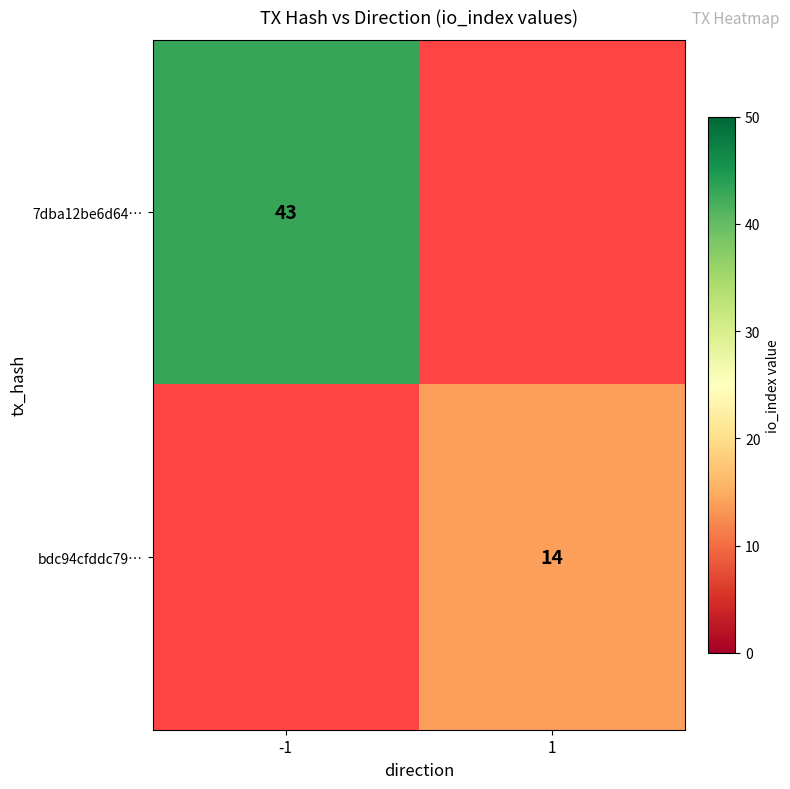

True or false: 7dba12be6d64… has a value of 43 at -1.

True